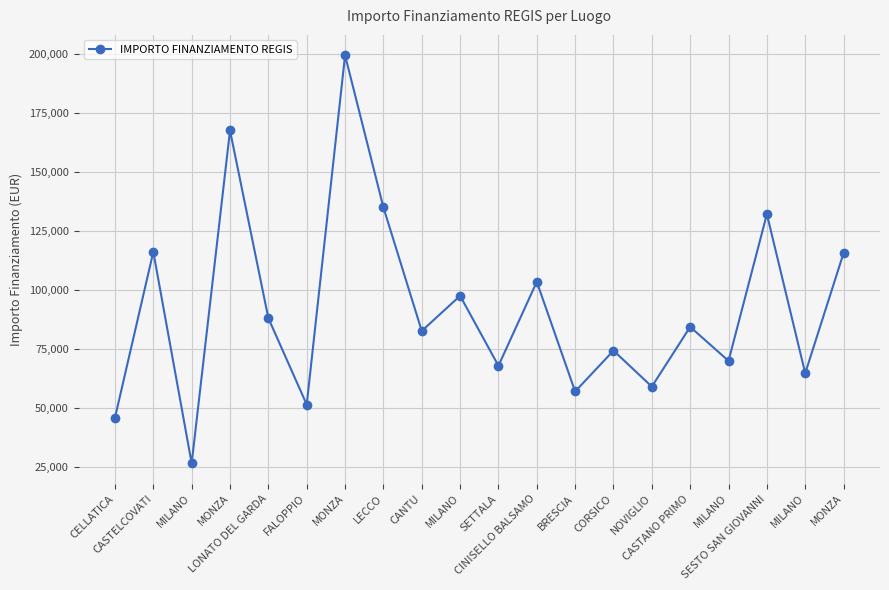

What is the label of the 9th point from the right?

CINISELLO BALSAMO